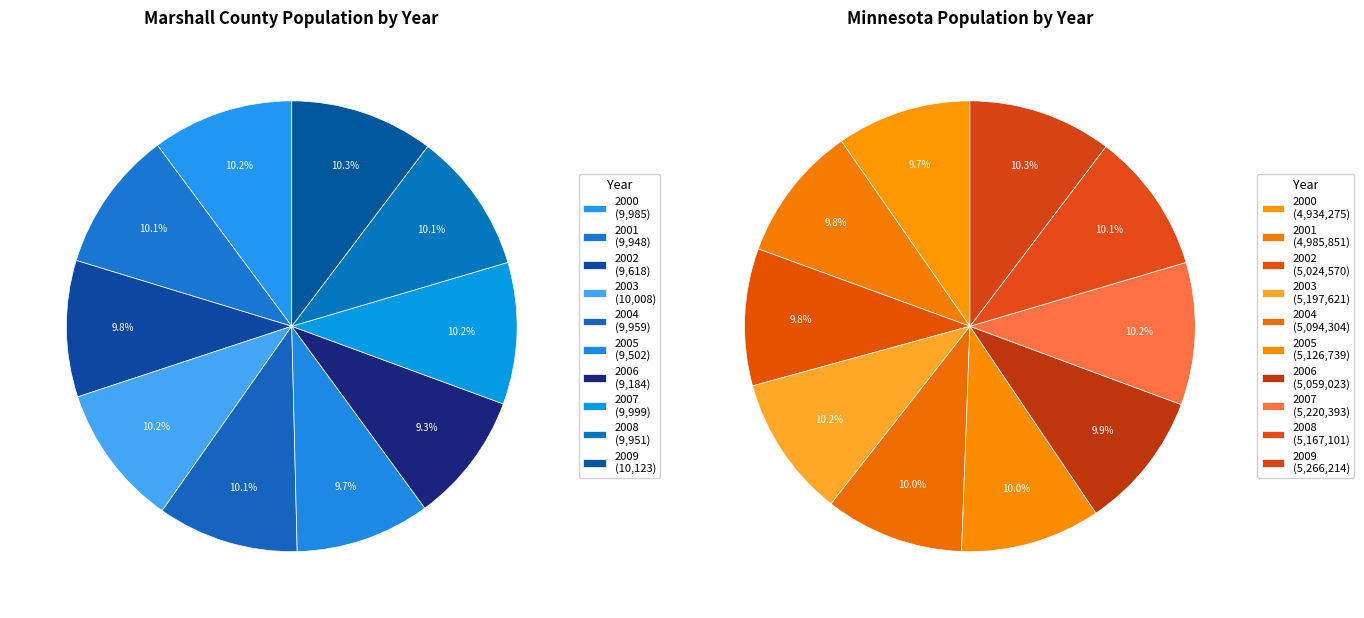

Rank the series at 2003 from highest to lowest value.

Minnesota, Marshall County